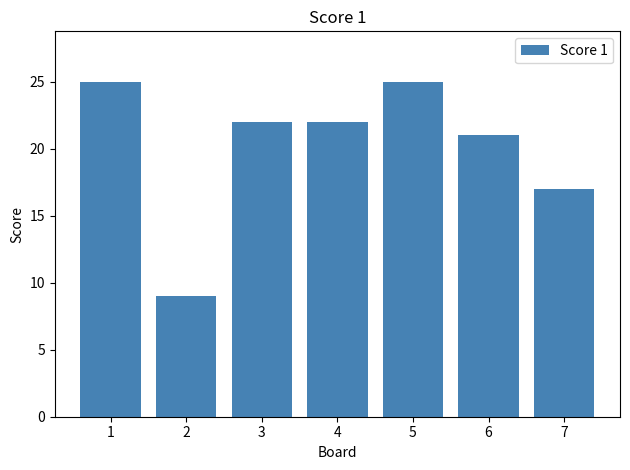

What value does the data have at 4?

22